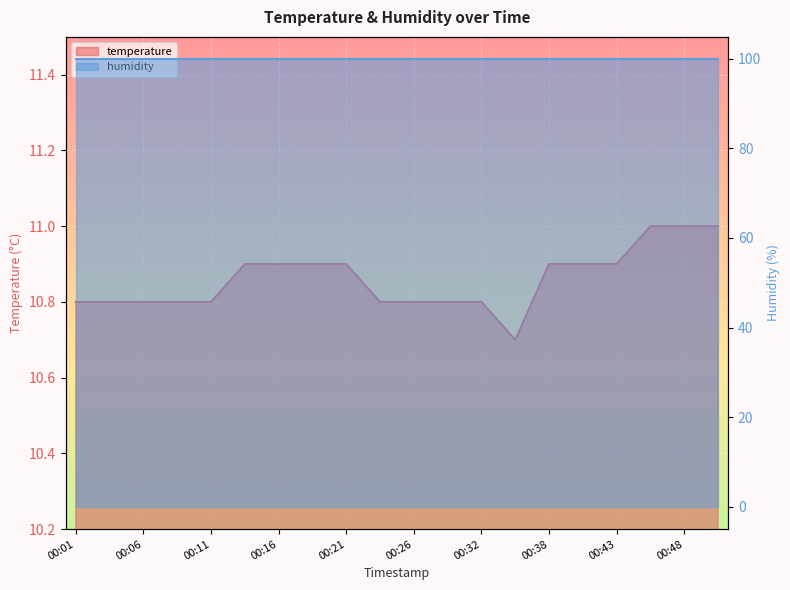

What value does the data have at 00:48?

11.0